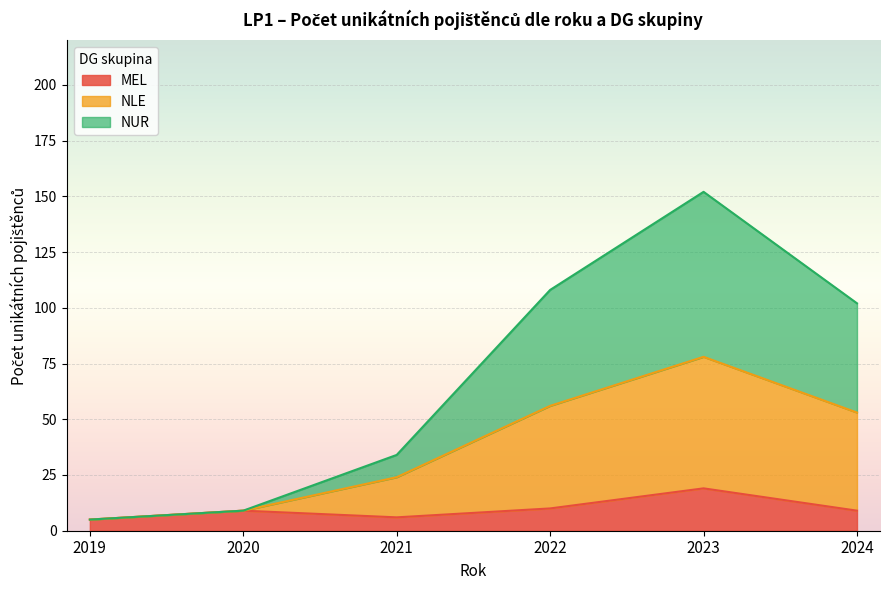

At which label does NUR reach its minimum?

2019